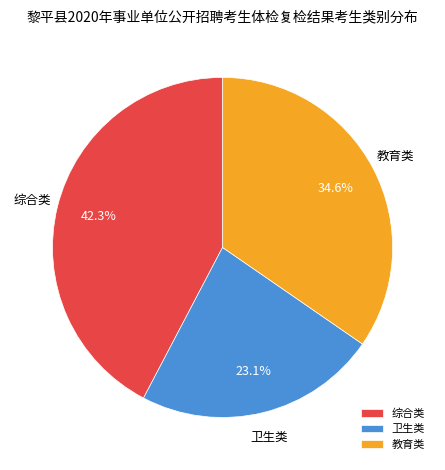

What is the total percentage of 教育类 and 综合类?

76.9%